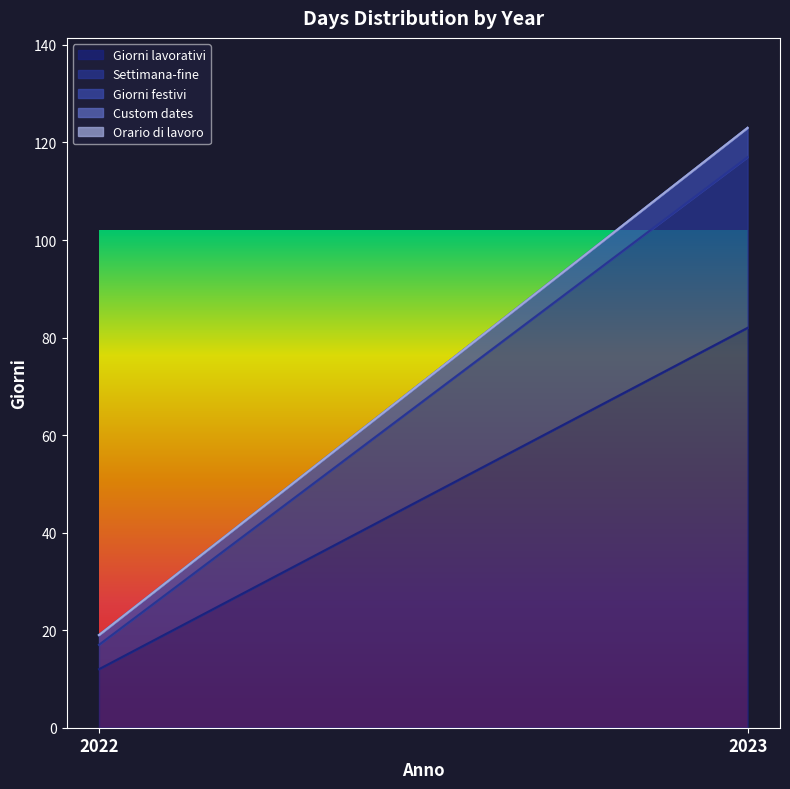

Which label corresponds to the largest value in the chart?

2023